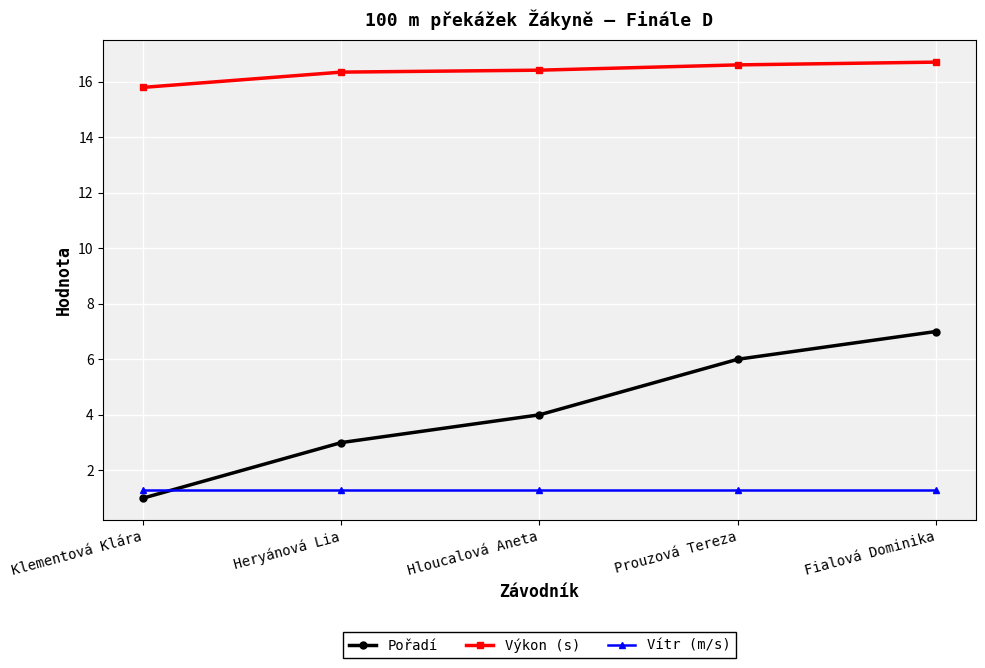

True or false: Výkon (s) has more than 2 points higher than both neighbors.

False